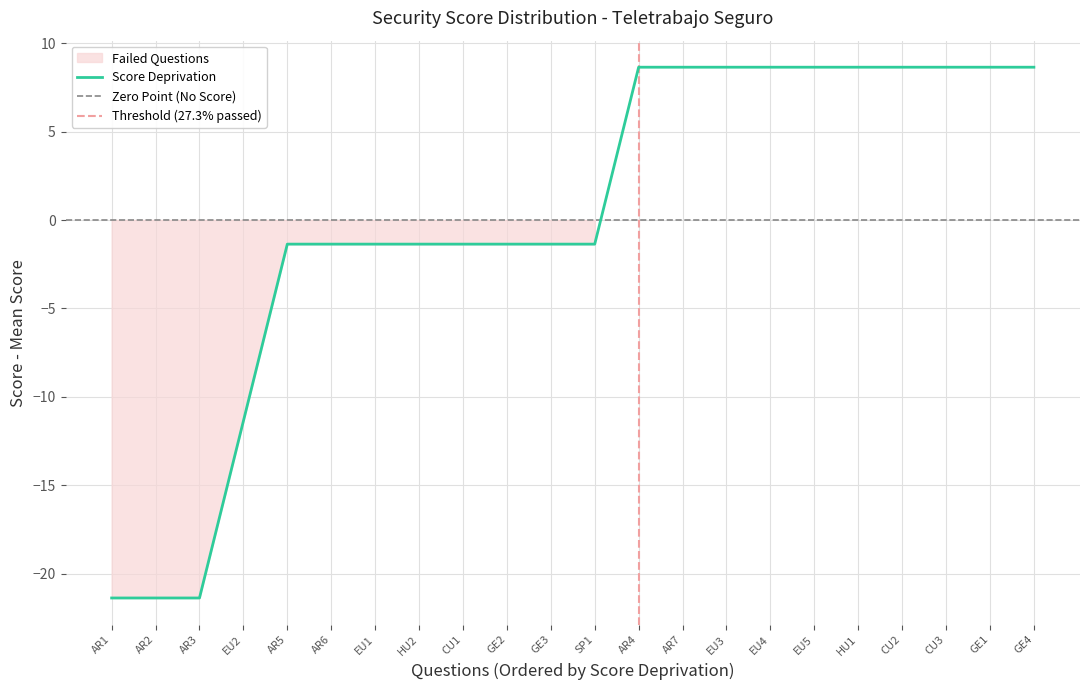

True or false: Score Deprivation has a value of -4.9 at EU2.

False